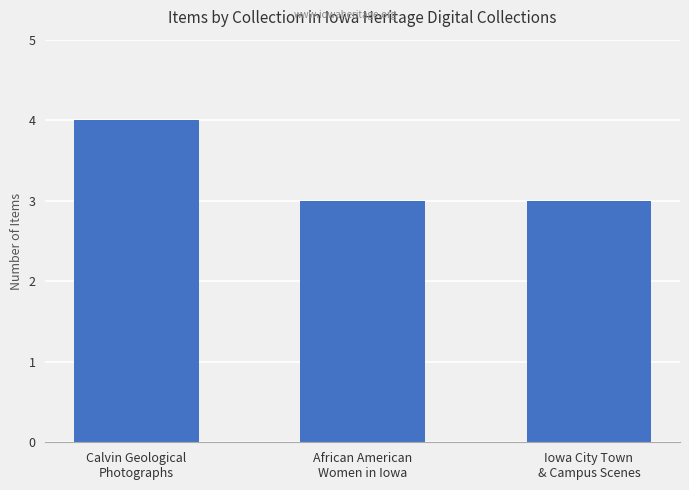

What is the difference between the values at African American
Women in Iowa and Calvin Geological
Photographs?

1